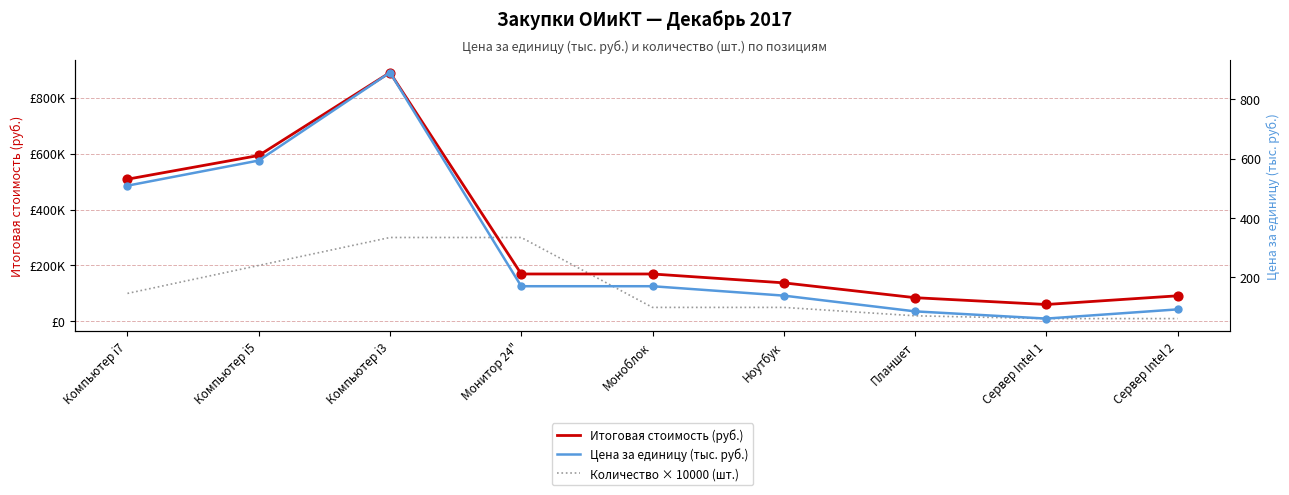

What are all the series names shown in the legend?

Итоговая стоимость (руб.), Количество × 10000 (шт.), Цена за единицу (тыс. руб.)